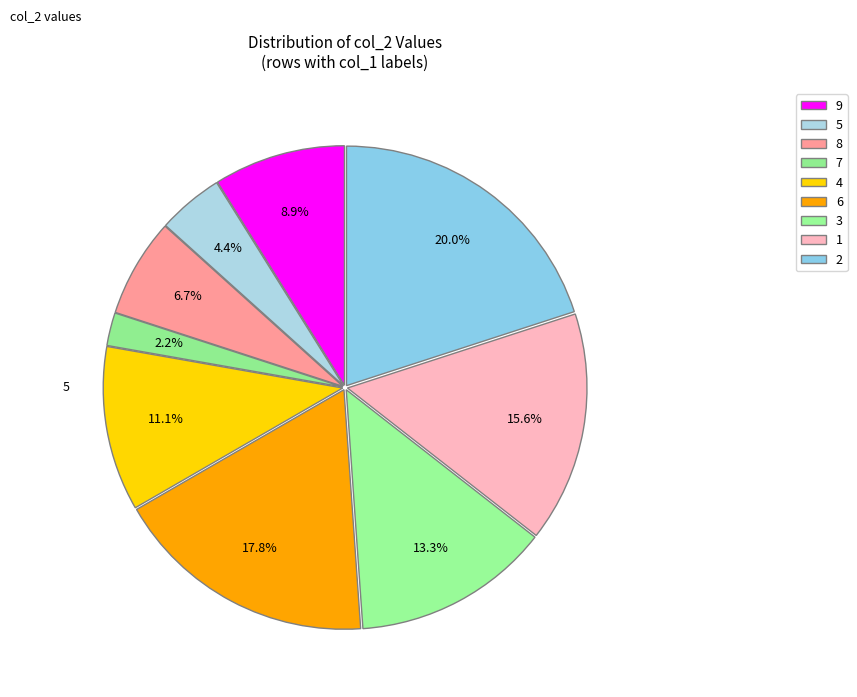

How many segments does this pie chart have?

9